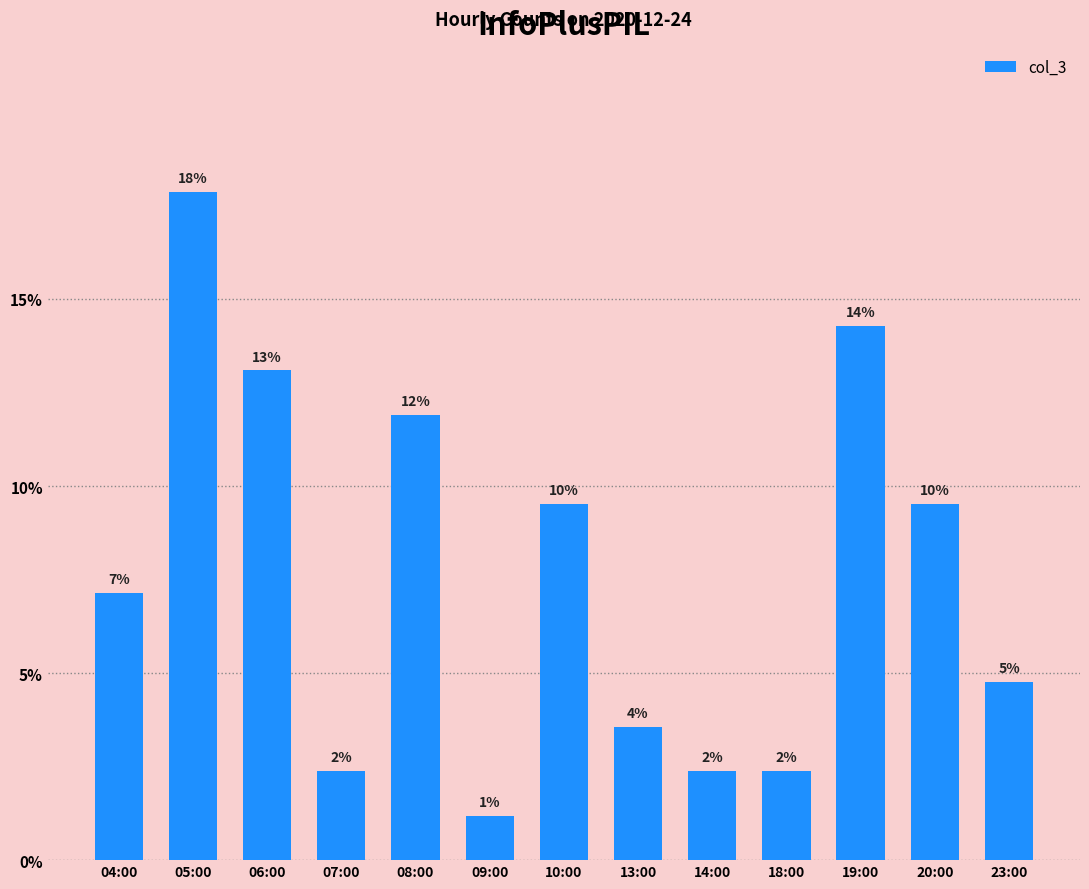

True or false: the data shows 2 at 18:00.

True